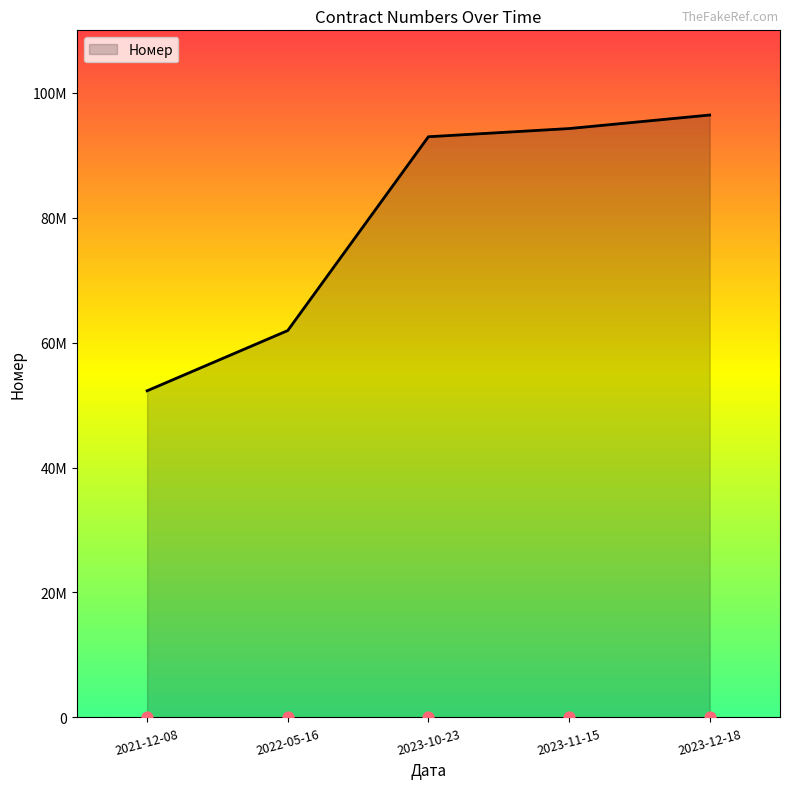

What is the ratio of the value at 2023-11-15 to the value at 2023-10-23?

1.0